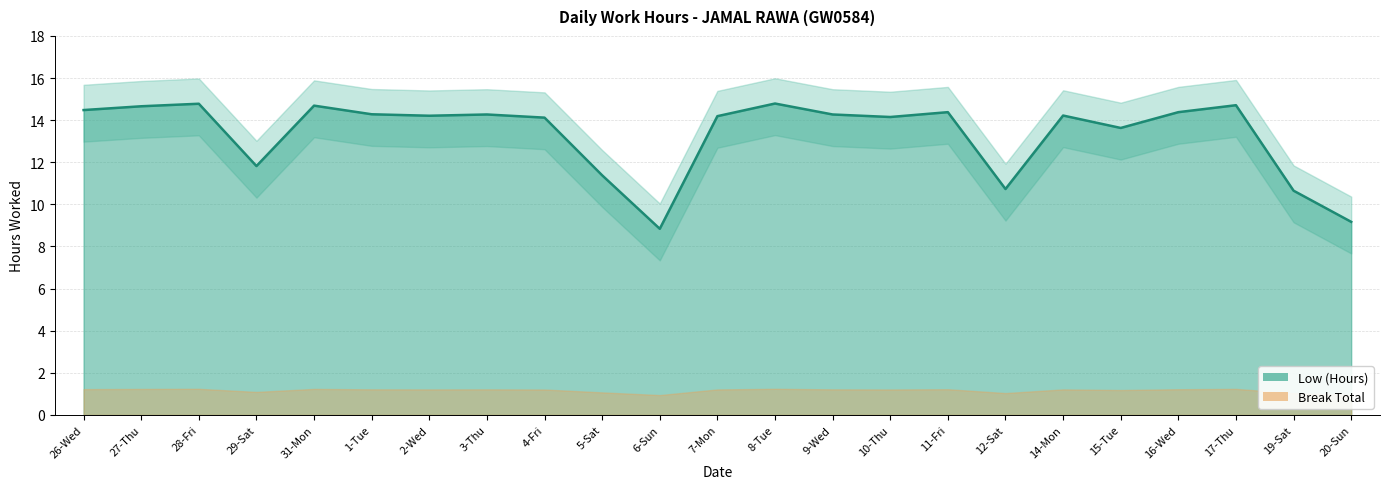

What position from the left is 5-Sat?

10